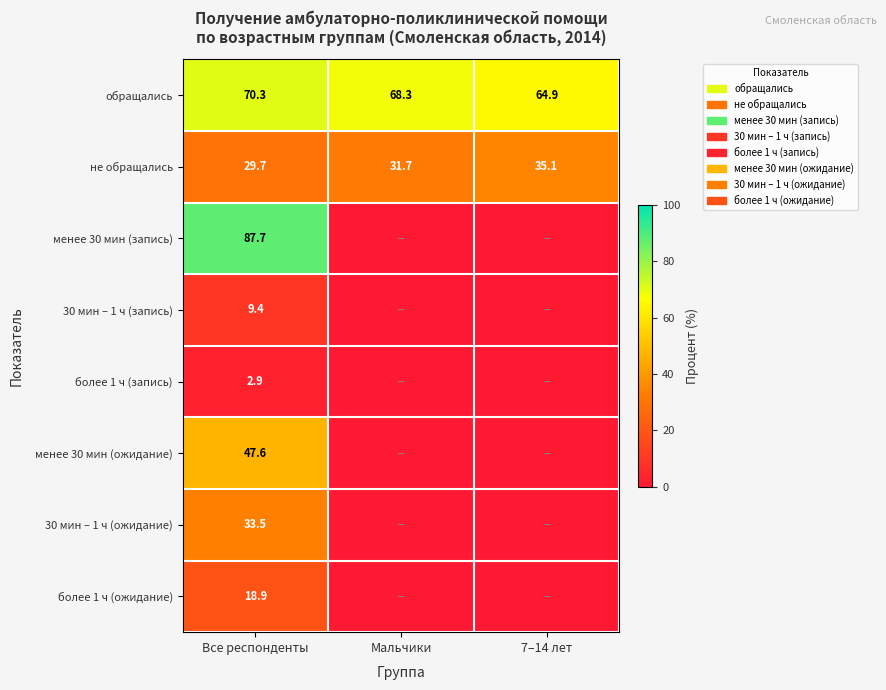

Which has a higher value, 7–14 лет or Все респонденты?

Все респонденты